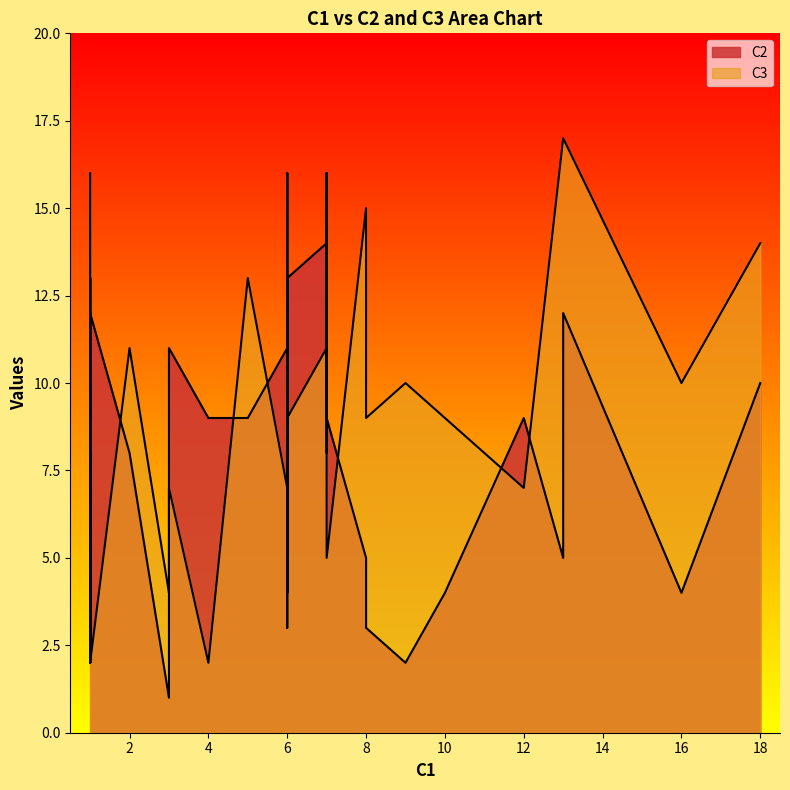

Between which two adjacent categories do C2 and C3 first intersect?

1 and 2